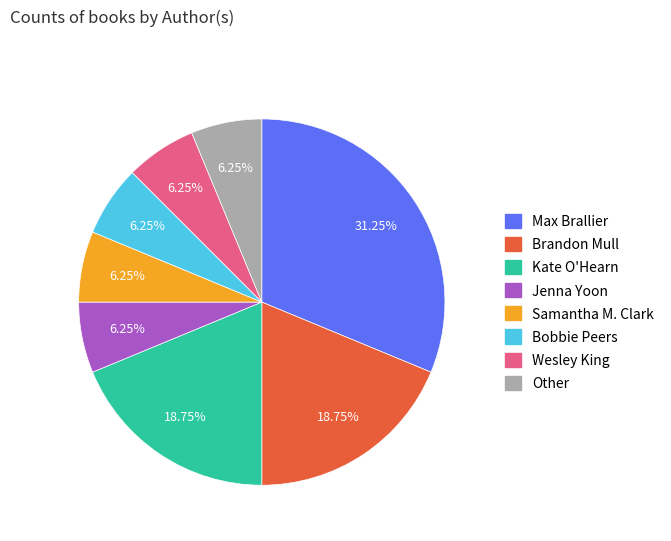

Is it true that Wesley King is 18% of the pie?

False